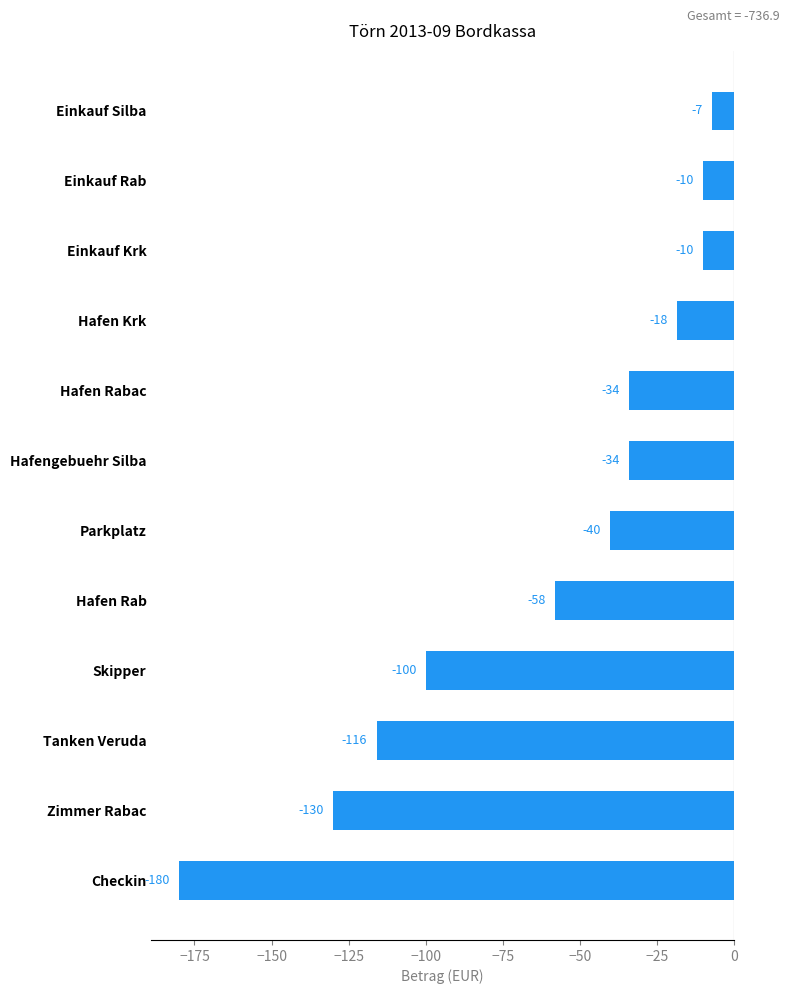

The chart shows a value of -52.6 at Hafengebuehr Silba. True or false?

False